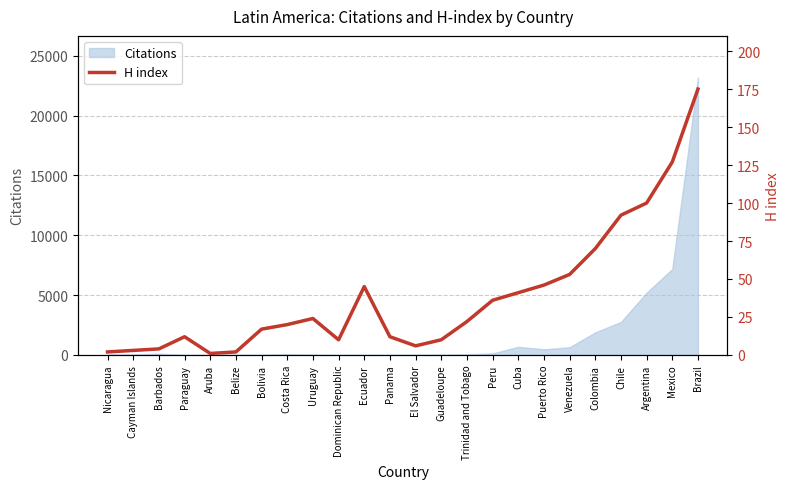

Reading left to right, list all the values displayed in this chart.

2	3	4	12	1	2	17	20	24	10	45	12	6	10	22	36	41	46	53	70	92	100	127	175